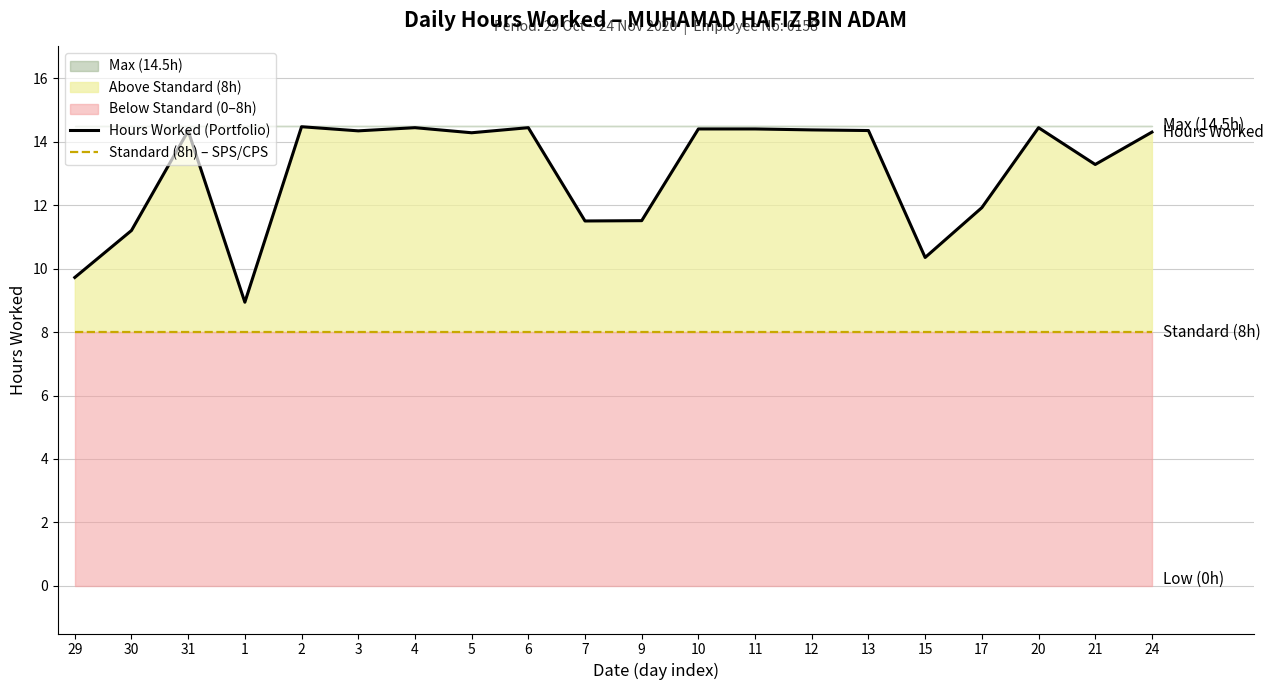

What is the minimum value shown in the chart?

8.0